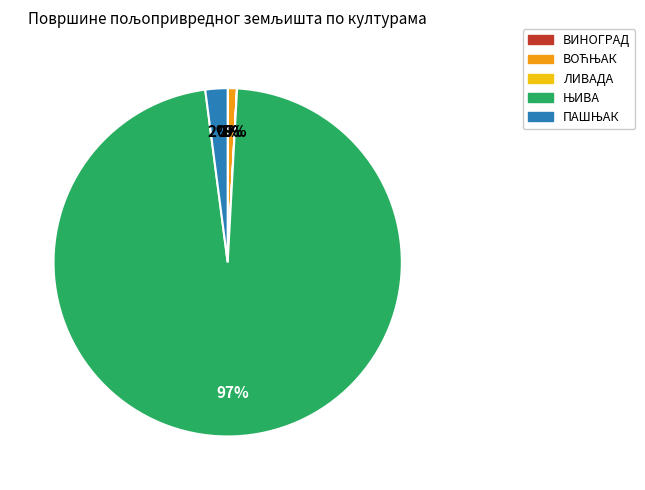

To the nearest percent, what is the average slice percentage?

20%